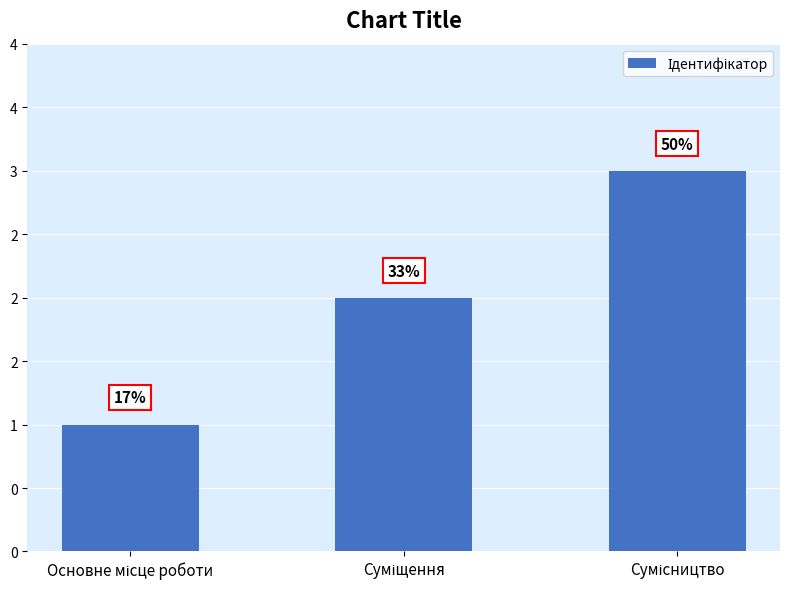

Are the bars horizontal?

No